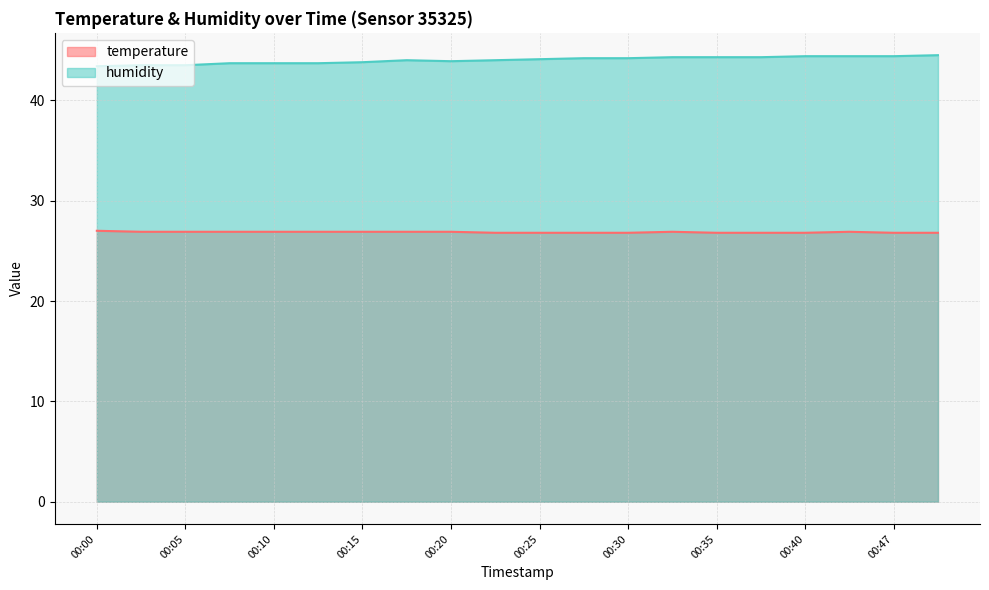

Is the value of humidity at 00:05 greater than the value of temperature at 00:47?

Yes